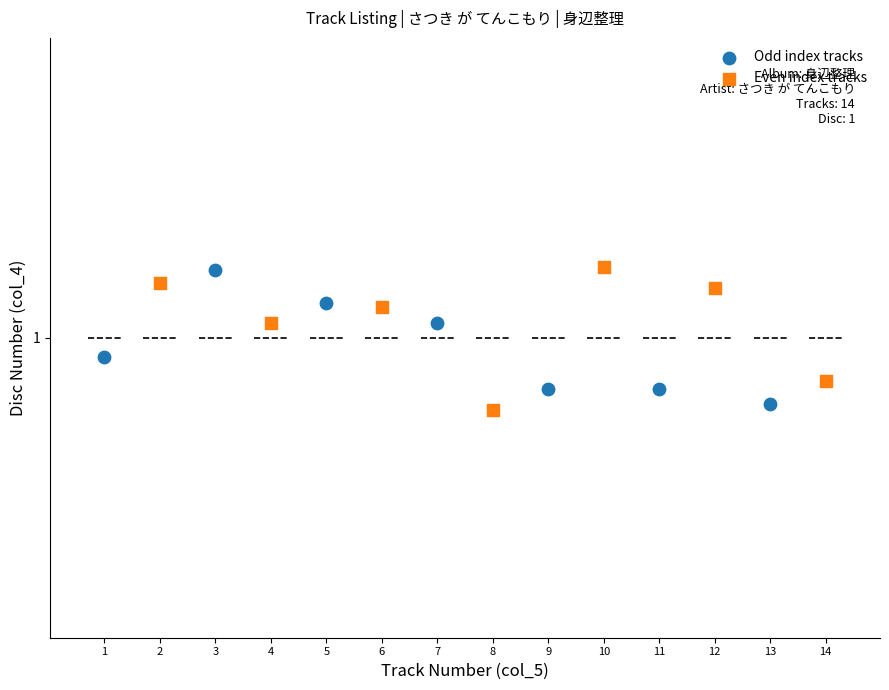

What are all the series names shown in the legend?

Odd index tracks, Even index tracks